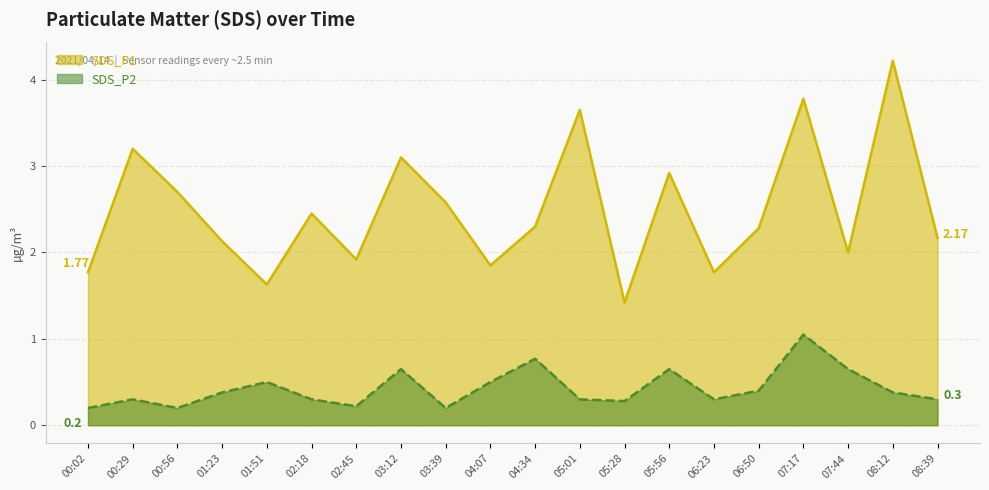

At which label is SDS_P1 closest to 2?

07:44